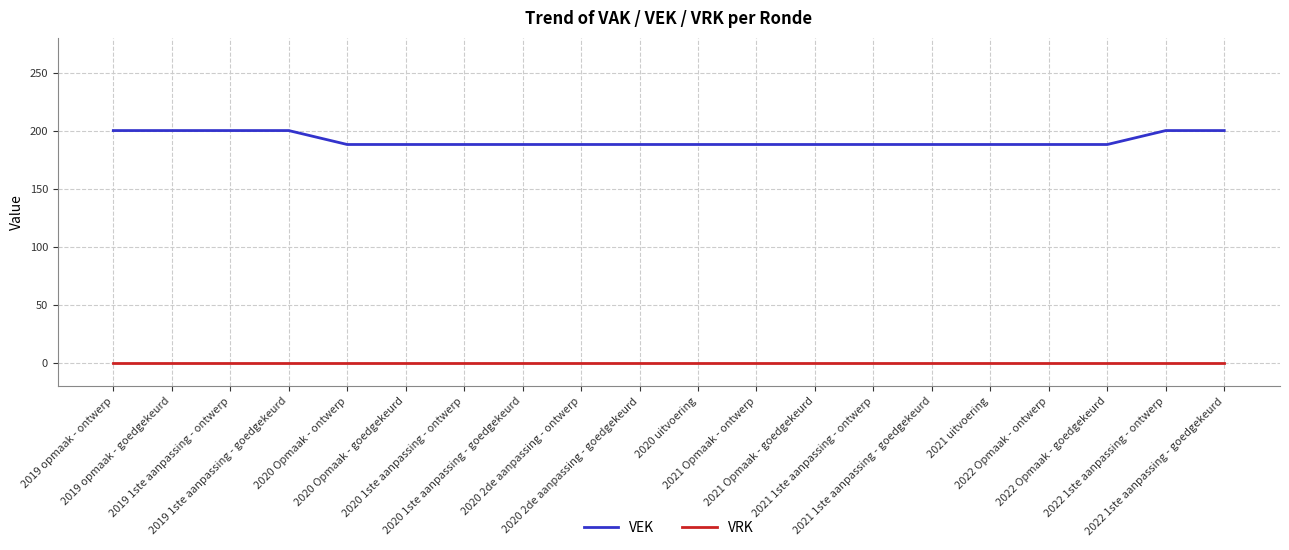

What are all the series names shown in the legend?

VEK, VRK